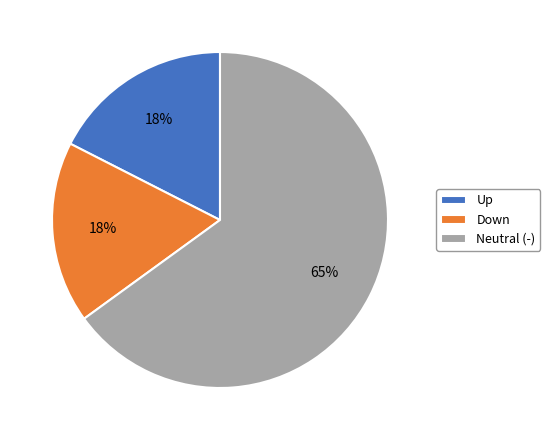

How many slices are in this pie chart?

3